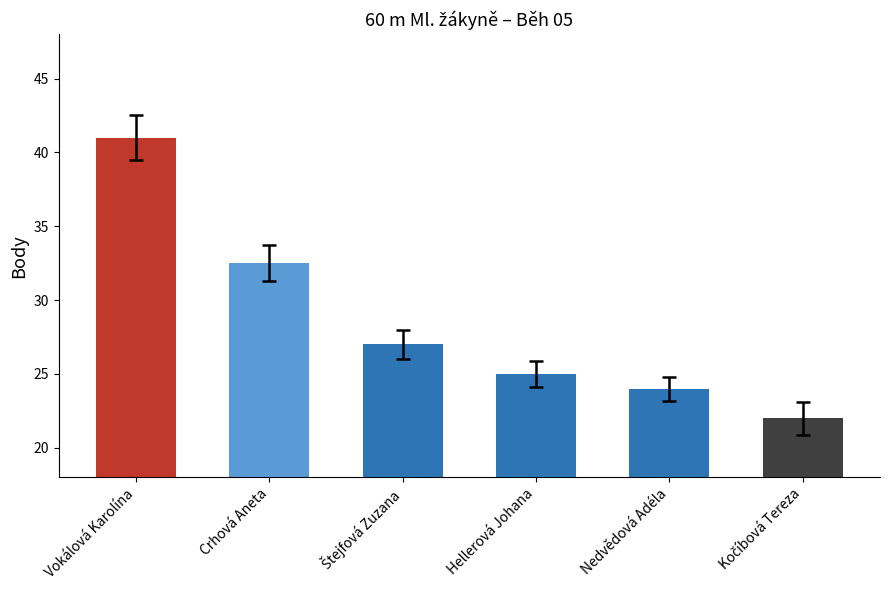

Which label corresponds to the largest value in the chart?

Vokálová Karolína